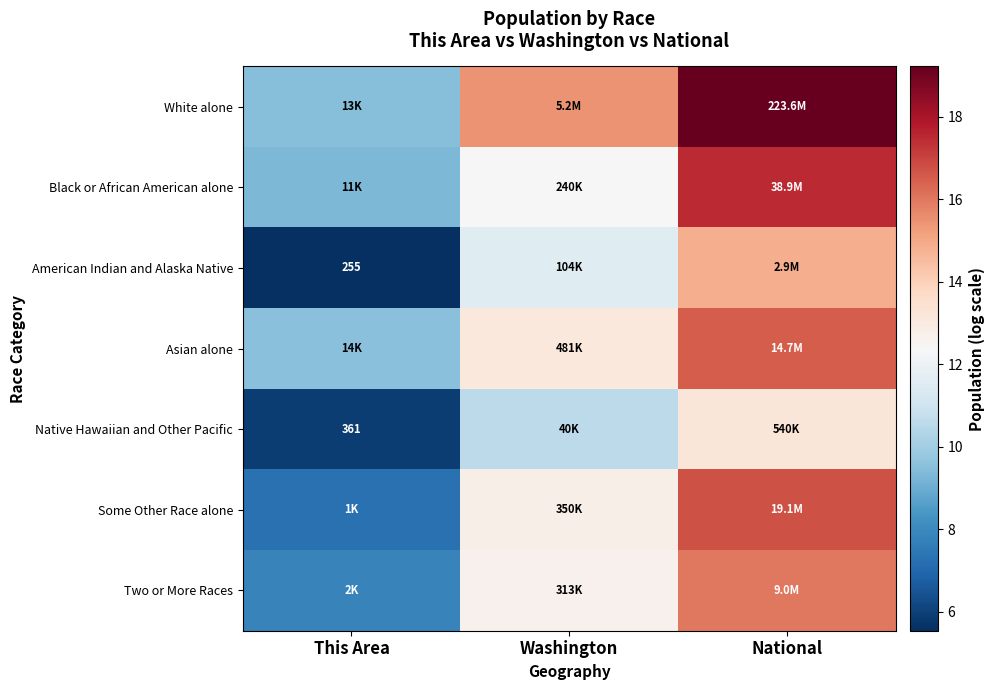

Is it true that Asian alone equals 13.7 at This Area?

False